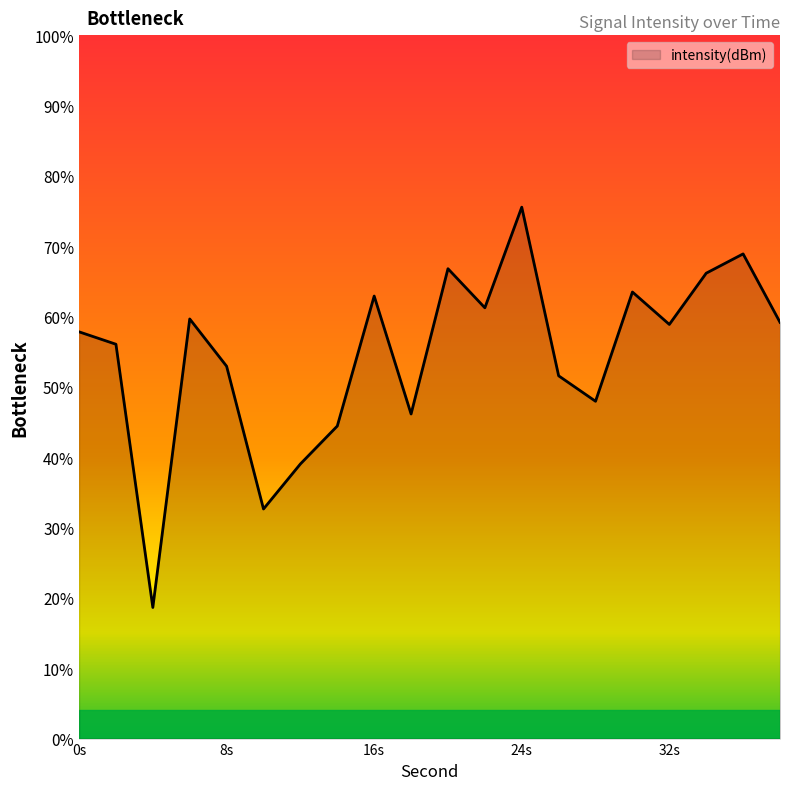

What is the sum of the values at 30 and 18?

-260.7